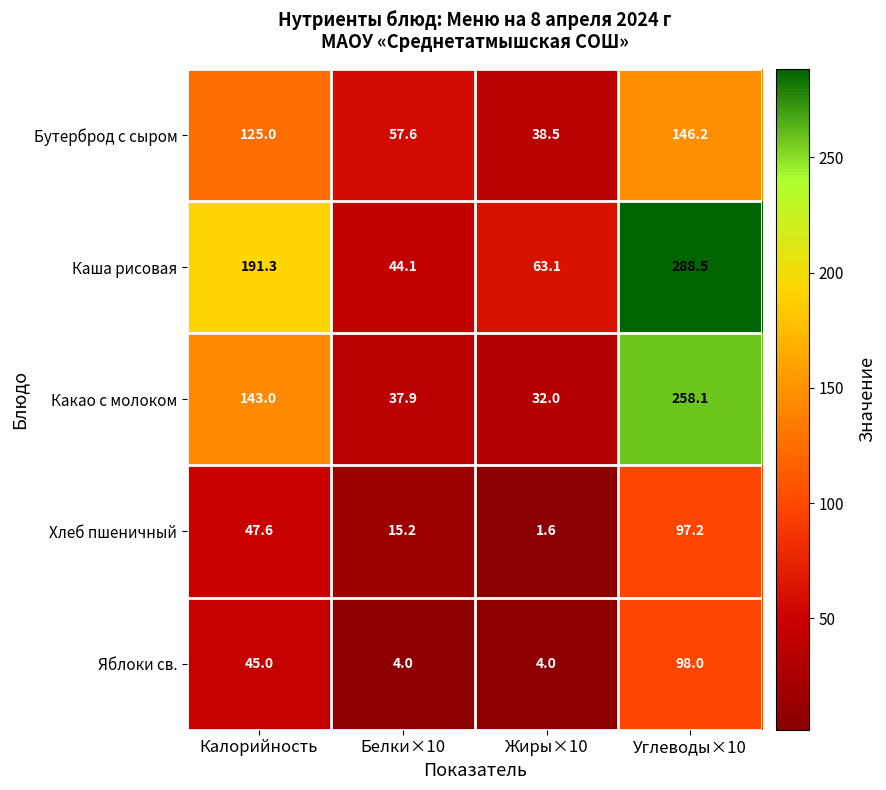

Where does the Хлеб пшеничный series first go above 47?

Калорийность